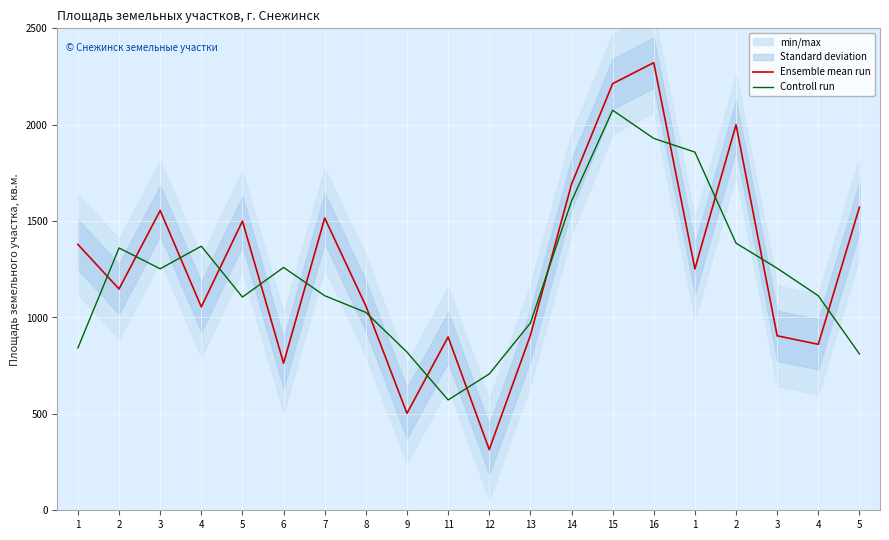

Is it true that Controll run equals 2112.3 at 4?

False